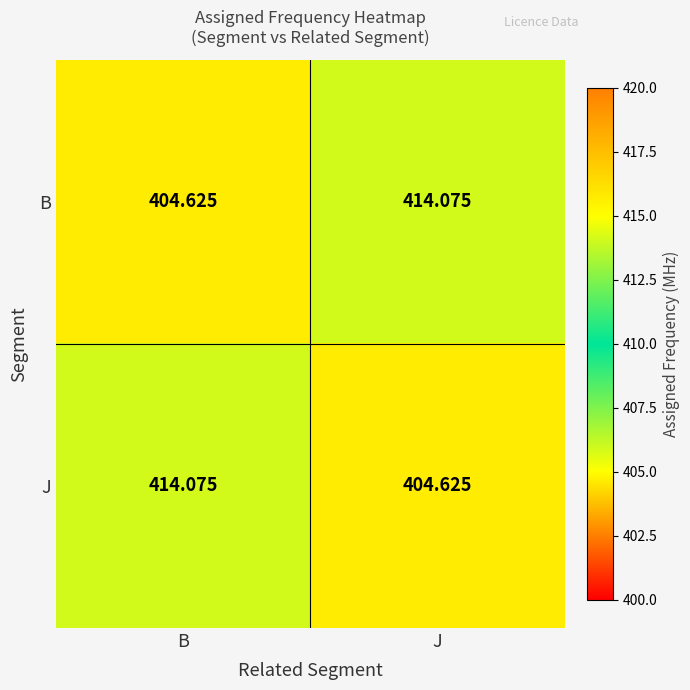

At how many categories does at least one series exceed 411?

2